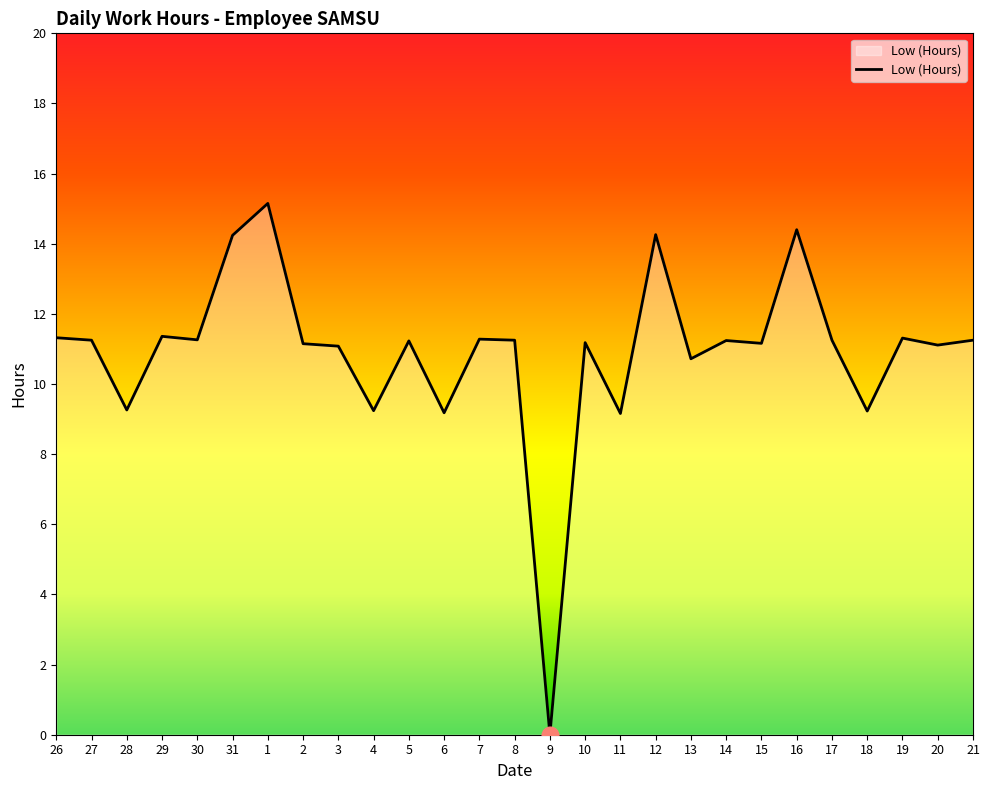

What is the difference between the values at 13 and 19?

0.6